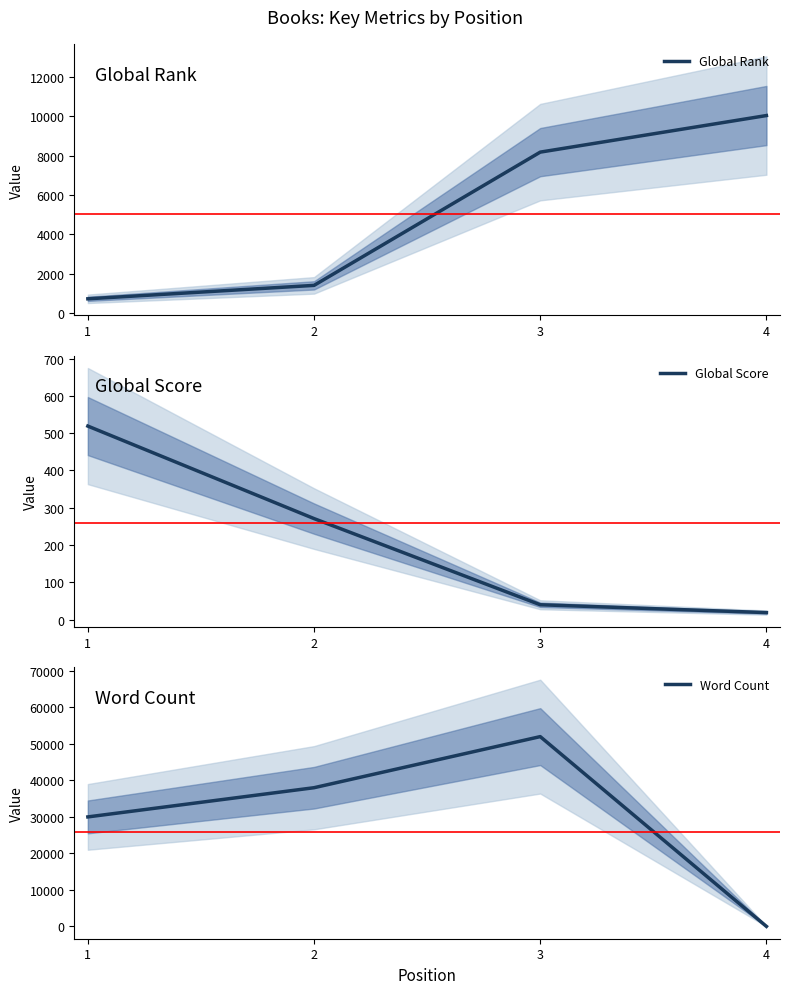

What is the difference between the highest and lowest values at 1?

29481